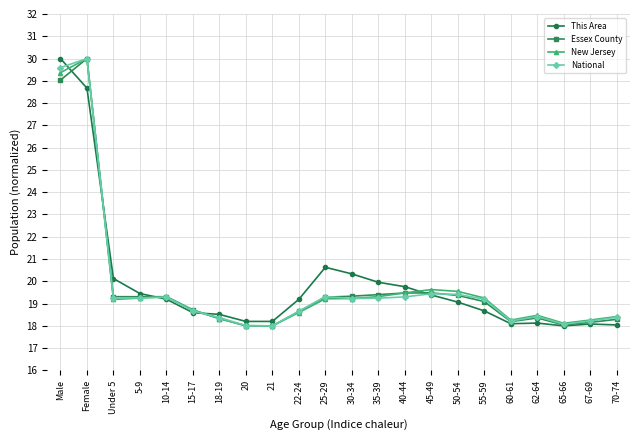

Is it true that National equals 18.4 at 18-19?

True